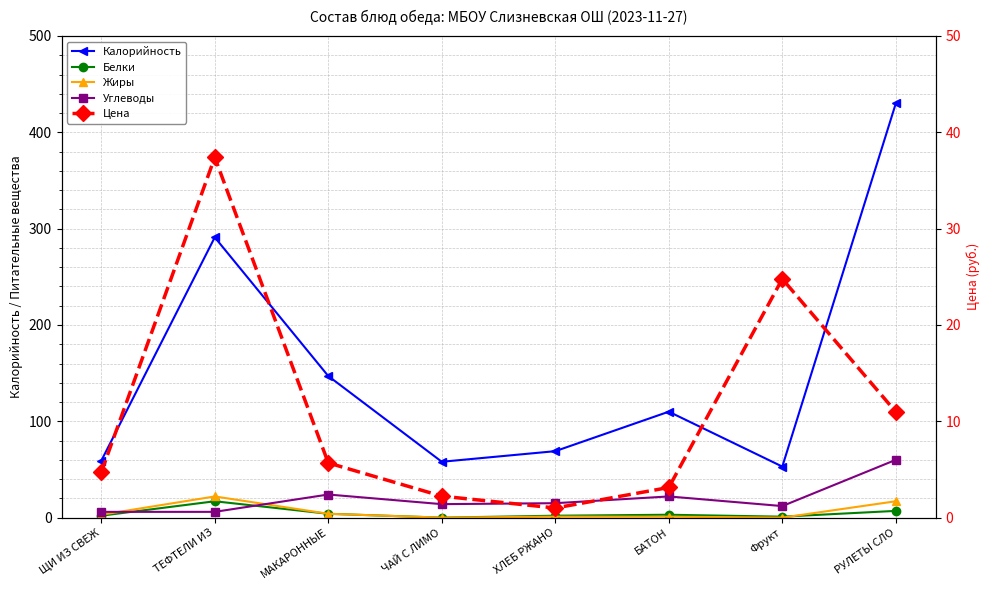

What is the label of the 2nd point from the right?

Фрукт